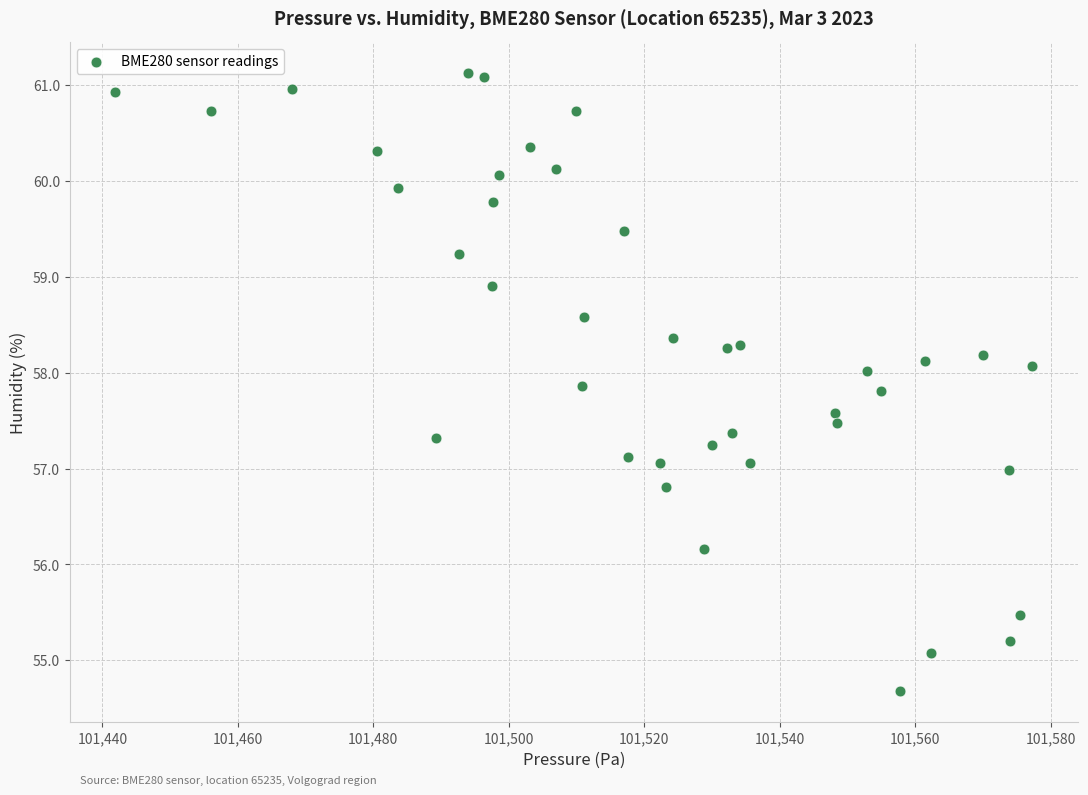

What is the range of X values (max minus min)?

135.4